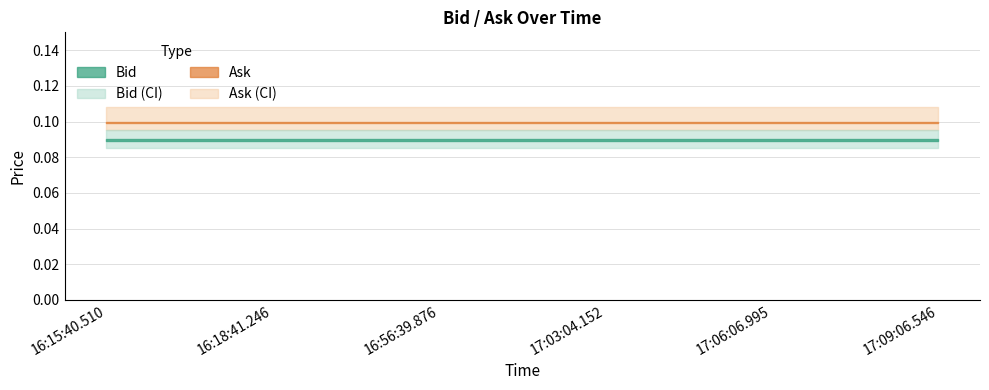

Which series has the widest spread of values?

Bid